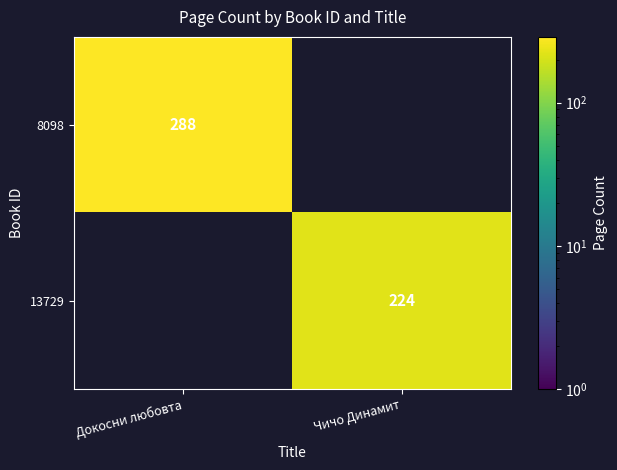

Between Докосни любовта and Чичо Динамит, which is larger?

Докосни любовта